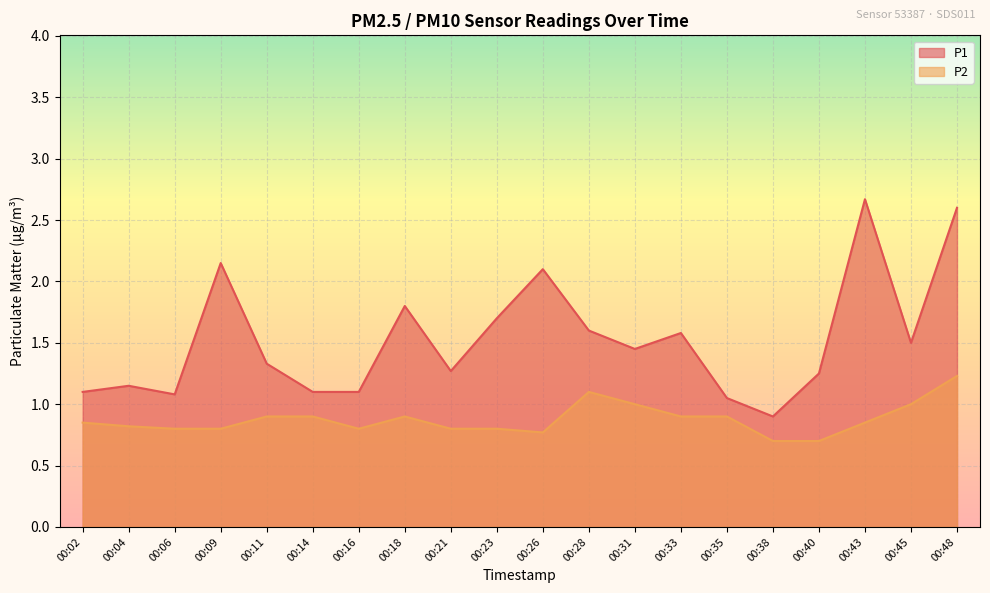

At how many categories does at least one series exceed 1?

19